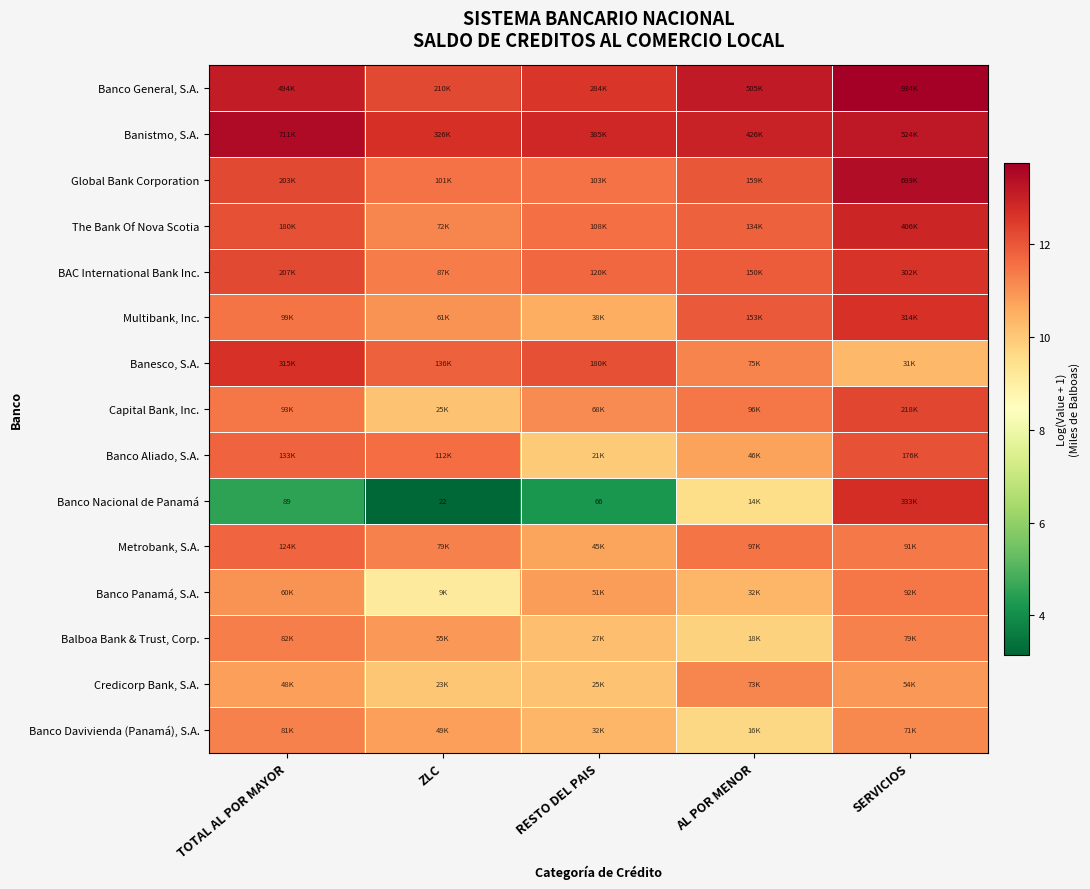

How many data points in Metrobank, S.A. are above 11?

4